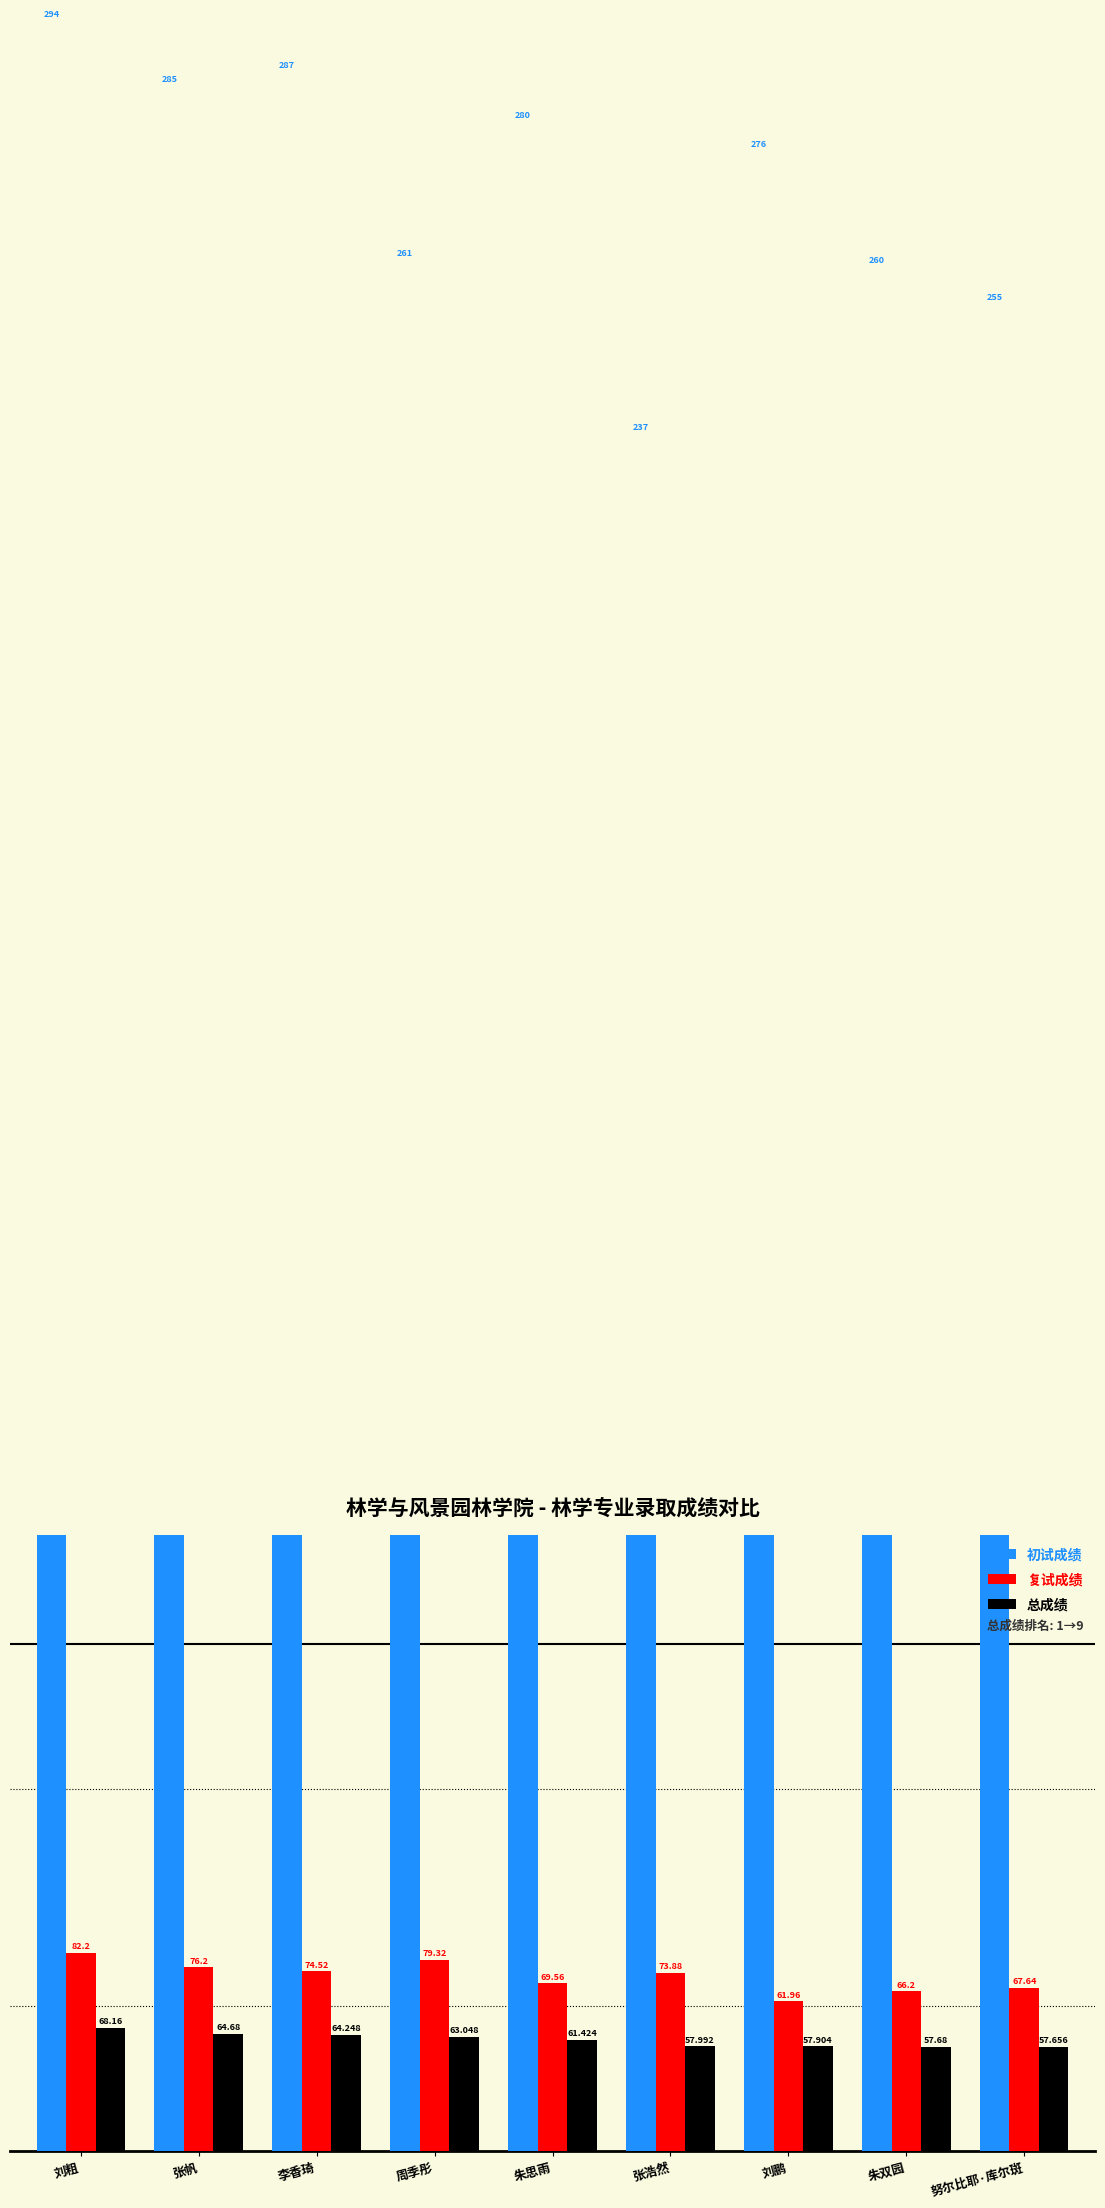

True or false: 总成绩 has a value of 23.0 at 努尔比耶·库尔斑.

False